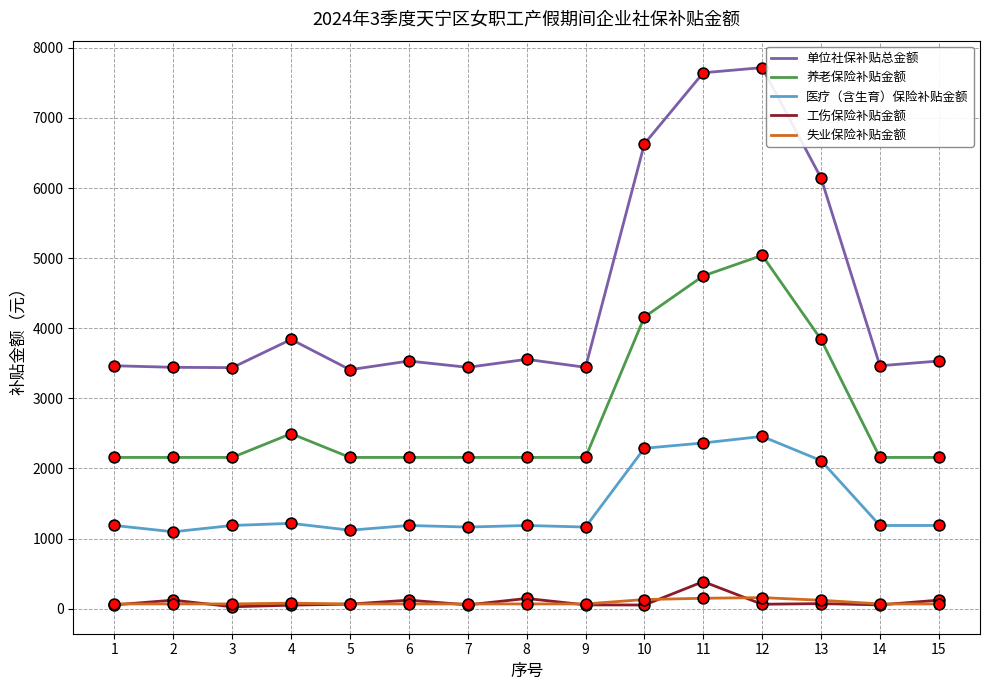

What are all the series names shown in the legend?

单位社保补贴总金额, 养老保险补贴金额, 医疗（含生育）保险补贴金额, 工伤保险补贴金额, 失业保险补贴金额